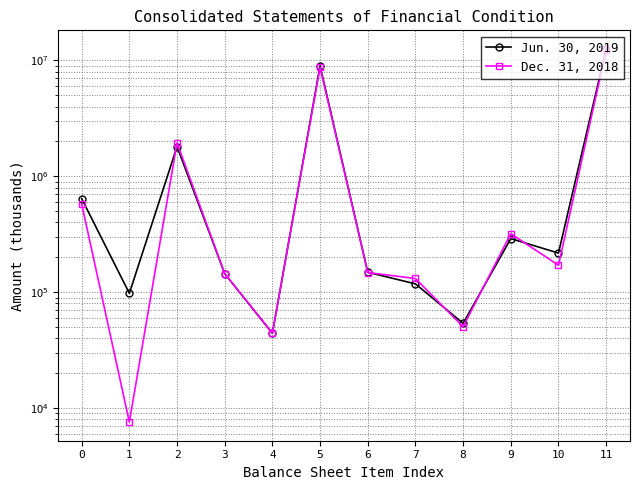

Which has a higher value, 5 or 6?

5